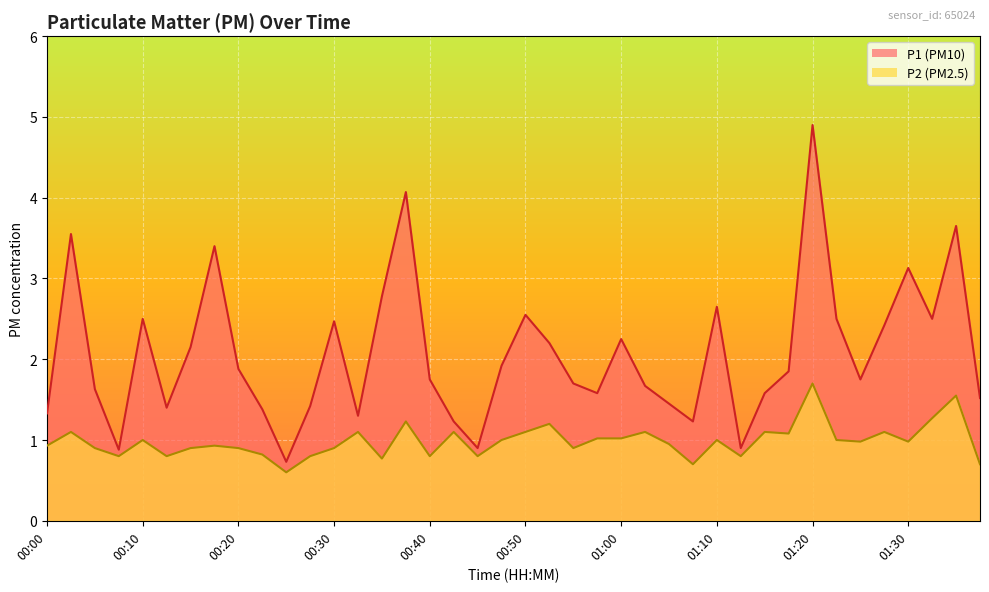

True or false: P2 has more than 1 points higher than both neighbors.

True